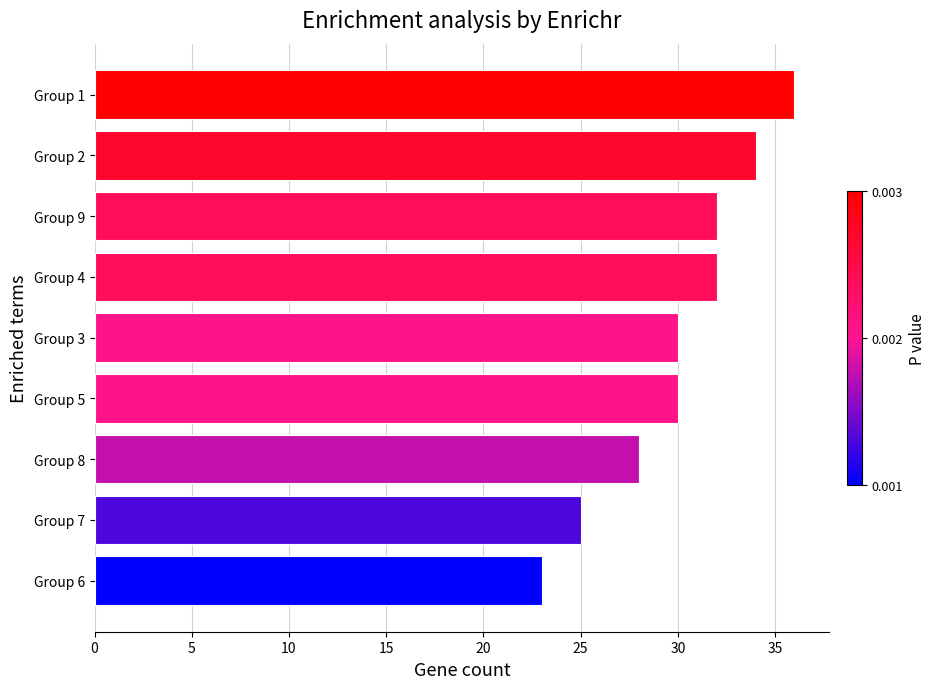

Reading top to bottom, extract all data points from this chart.

36	34	32	32	30	30	28	25	23